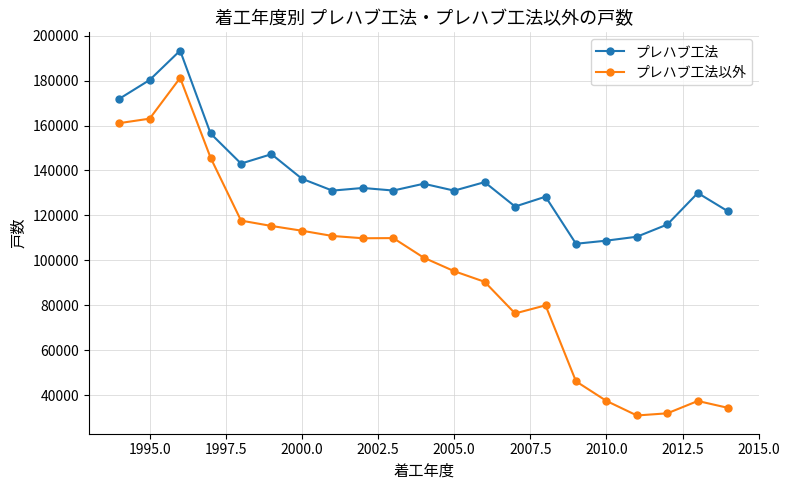

True or false: プレハブ工法以外 and プレハブ工法 intersect in this chart.

False